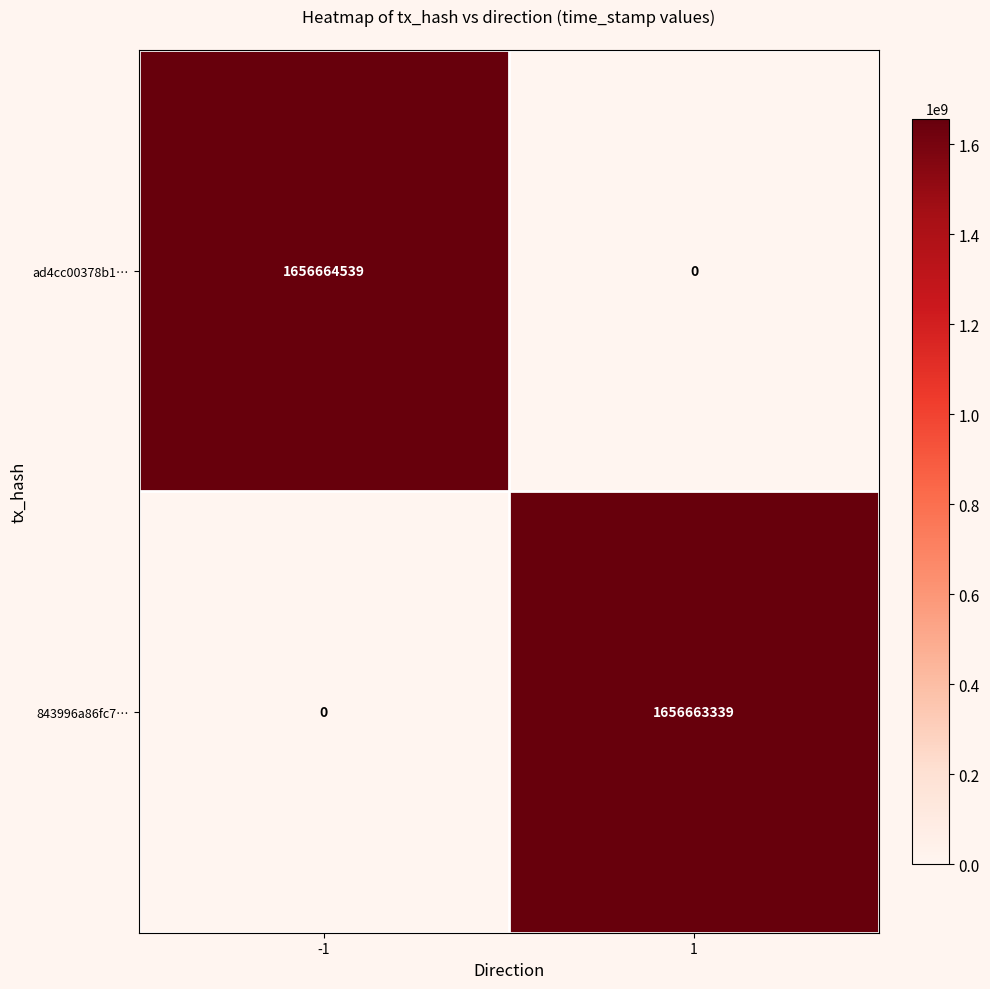

What is the difference between the ad4cc00378b1… values at -1 and 1?

1656664539